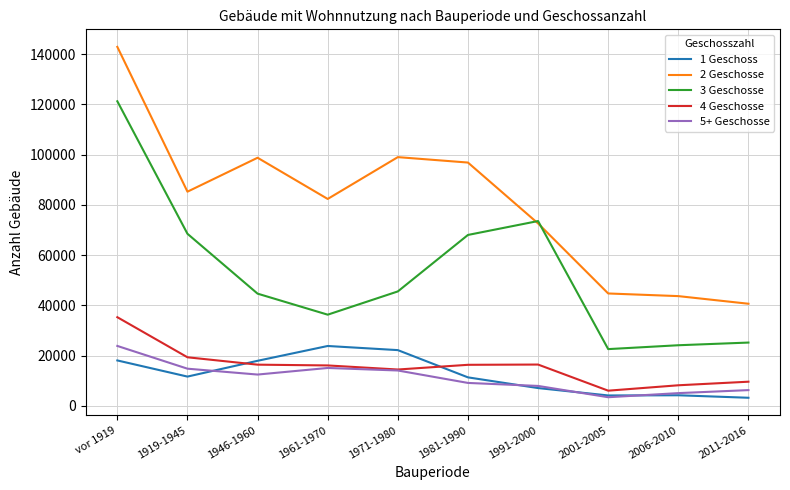

How many categories are shown in the chart?

10